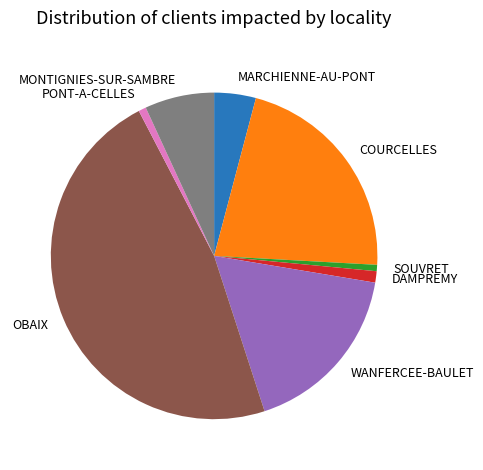

Is the sum of OBAIX and PONT-A-CELLES greater than half?

No